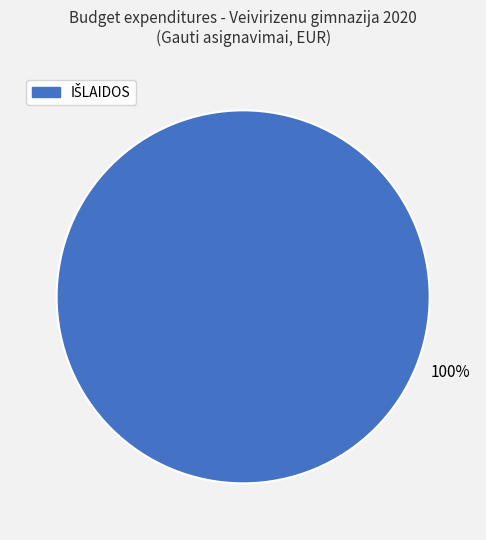

Count the number of slices in the pie.

1